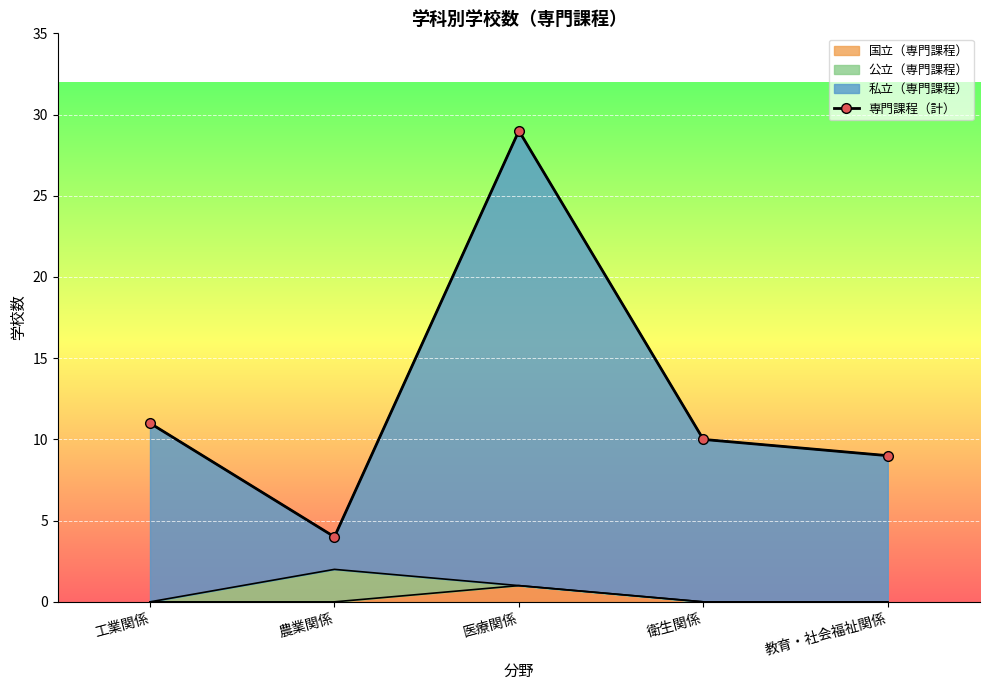

What position from the right is 農業関係?

4